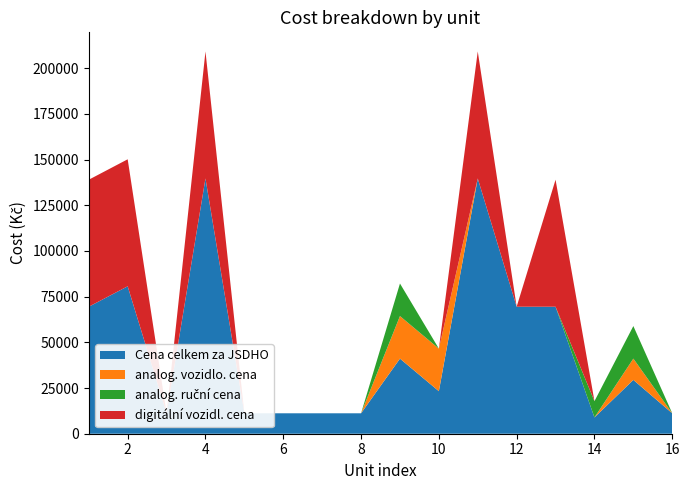

Reading left to right, extract all data points from this chart.

Cena celkem za JSDHO: 69478.2	80656.4	11178.2	139652.2	11178.2	11178.2	11178.2	11178.2	41089.2	23275.6	139652.2	69478.2	69478.2	8906.8	29451.4	11178.2
analog. vozidlo. cena: 0.0	0.0	0.0	0.0	0.0	0.0	0.0	0.0	23275.6	23275.6	0.0	0.0	0.0	0.0	11637.8	0.0
analog. ruční cena: 0.0	0.0	0.0	0.0	0.0	0.0	0.0	0.0	17813.6	0.0	0.0	0.0	0.0	8906.8	17813.6	0.0
digitální vozidl. cena: 69478.2	69478.2	0.0	69478.2	0.0	0.0	0.0	0.0	0.0	0.0	69478.2	0.0	69478.2	0.0	0.0	0.0